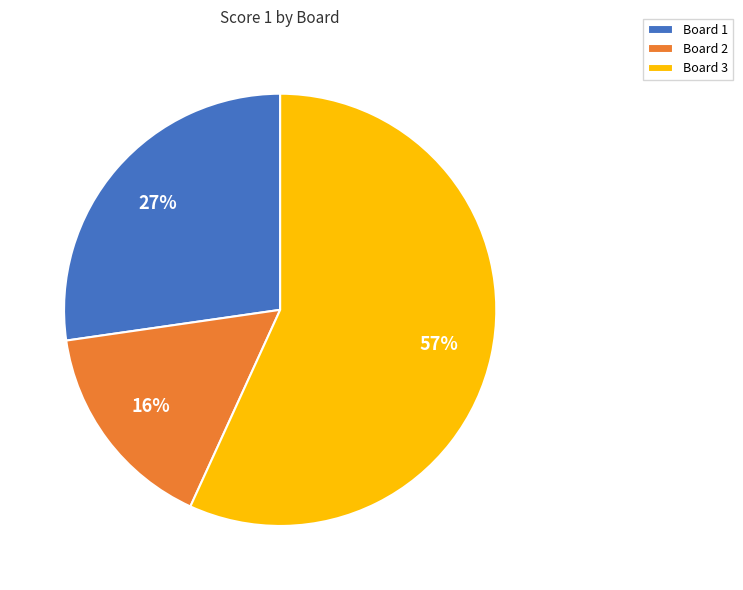

Do Board 2 and Board 1 together represent more than half of the pie?

No